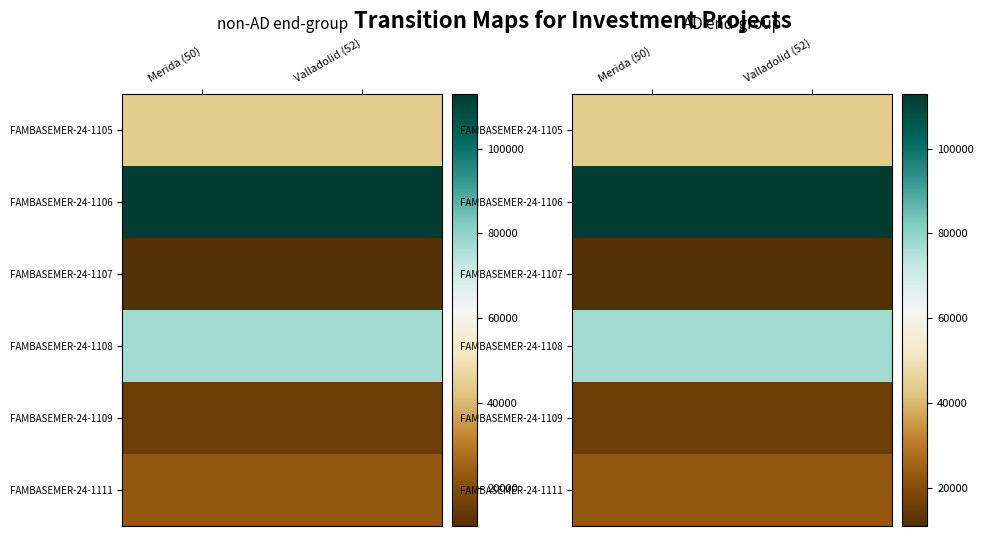

What is the spread (max minus min) of values at Merida (50)?

101719.4